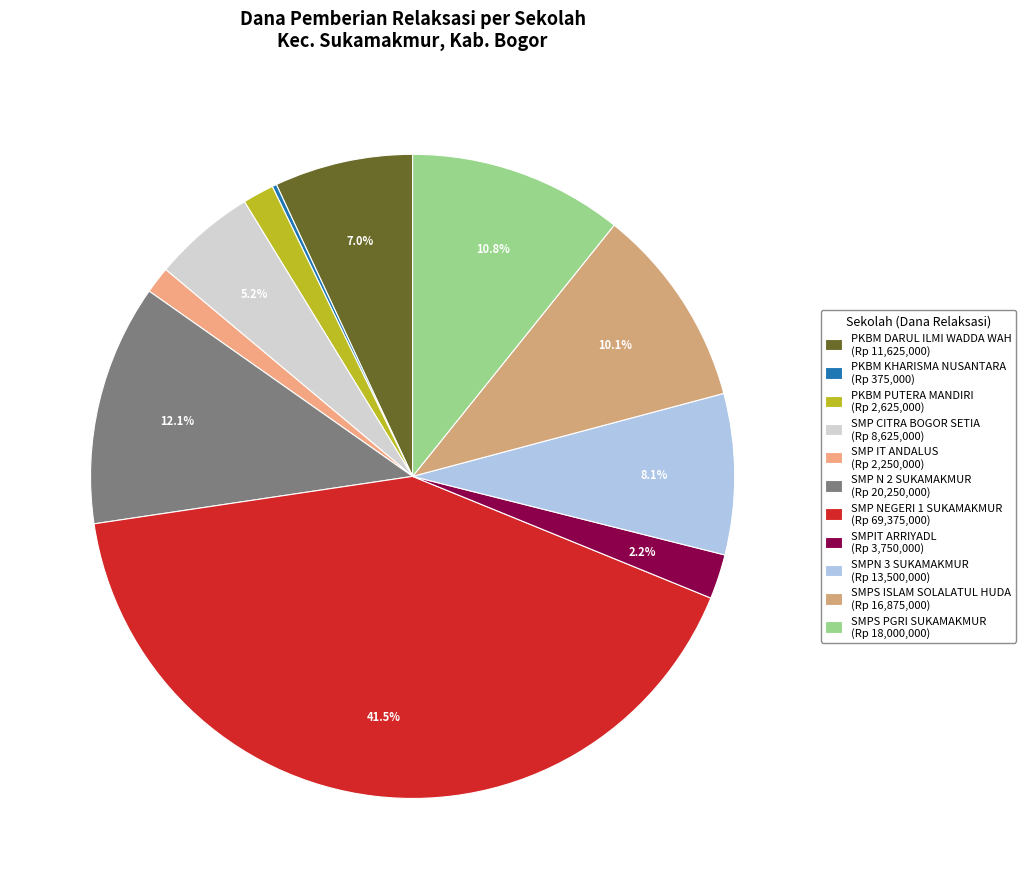

How many segments does this pie chart have?

11